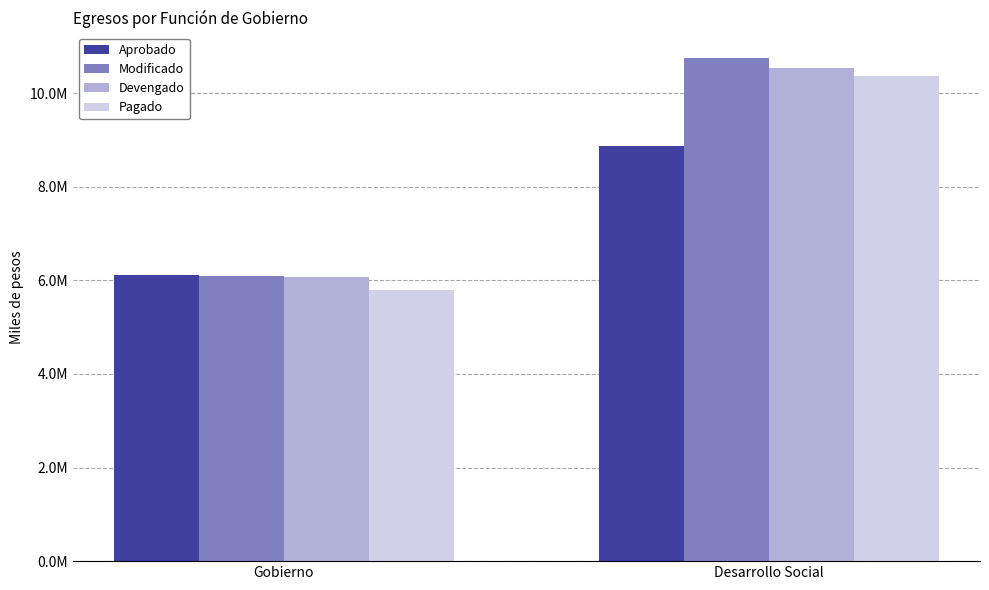

At Desarrollo Social, list the series in order from largest to smallest.

Modificado, Devengado, Pagado, Aprobado